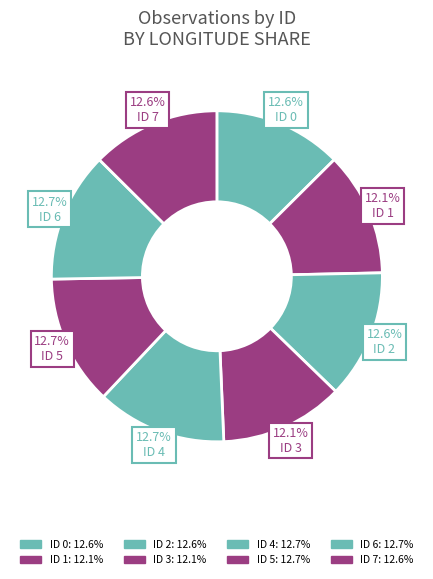

How many slices are in this pie chart?

8